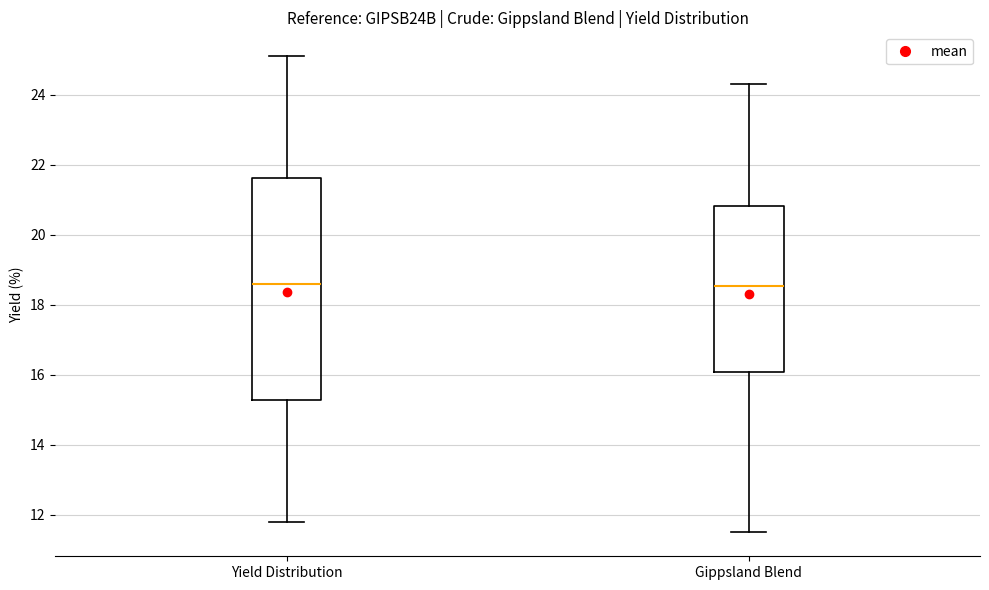

Where does the upper whisker of the box for Gippsland Blend end on the y-axis? The values are not printed on the chart, so give them approximately, as read against the axis.

24.4